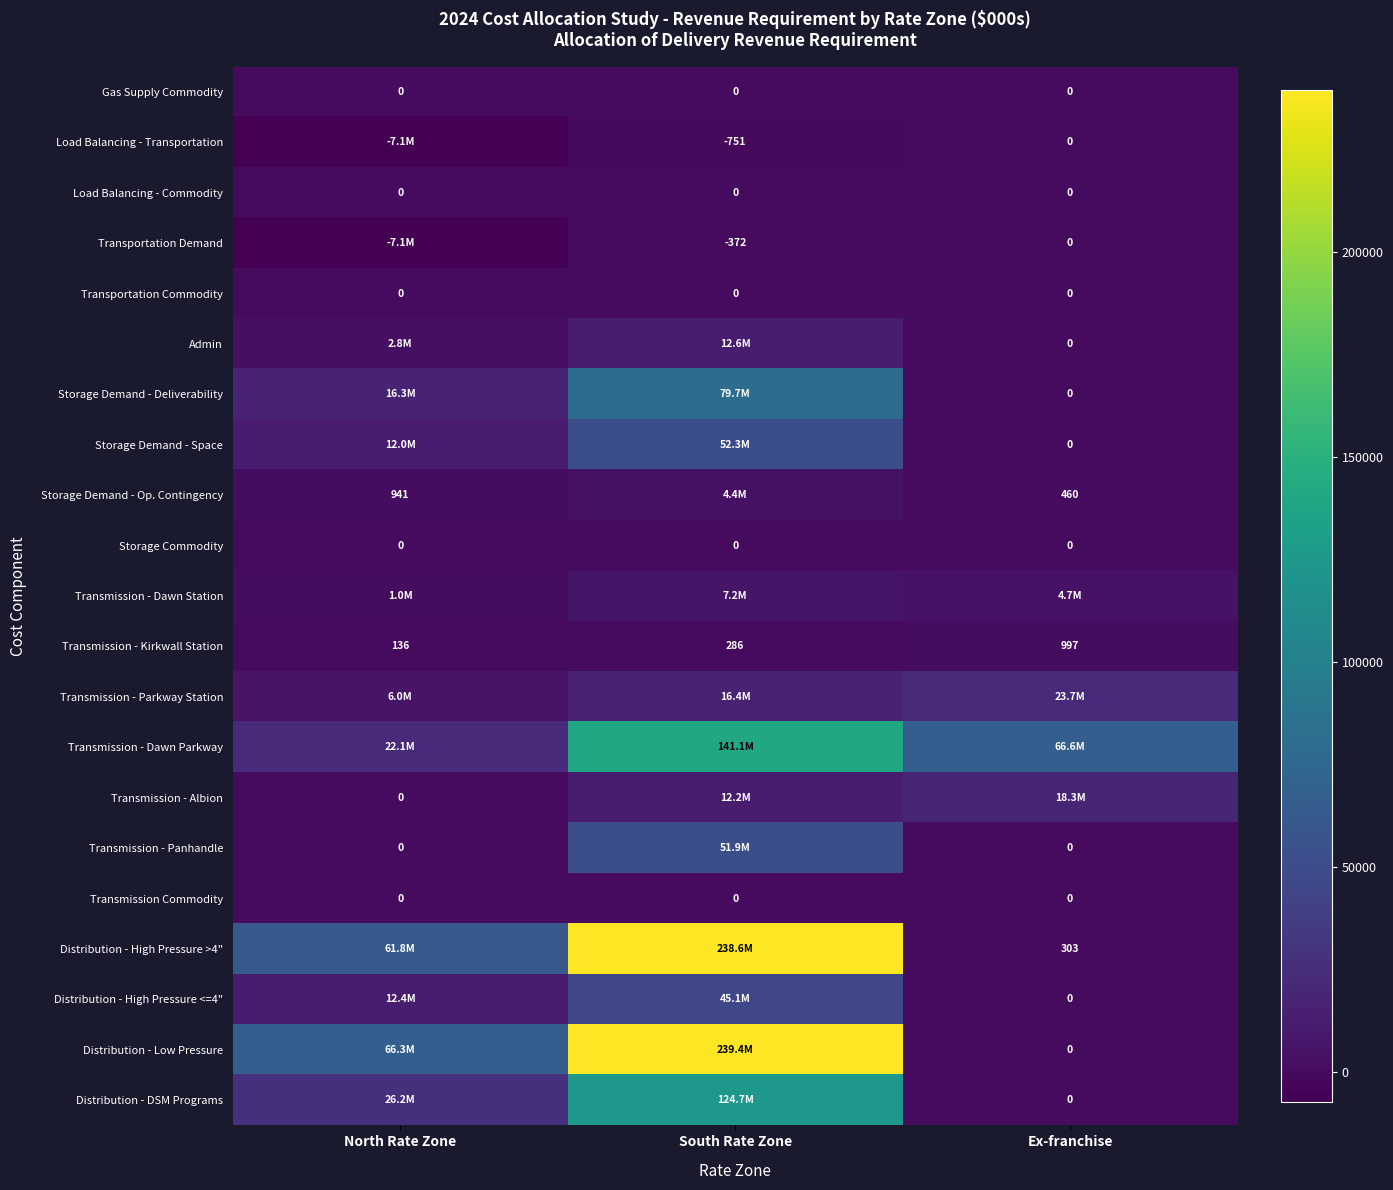

What is the smallest value displayed?

-7136.5